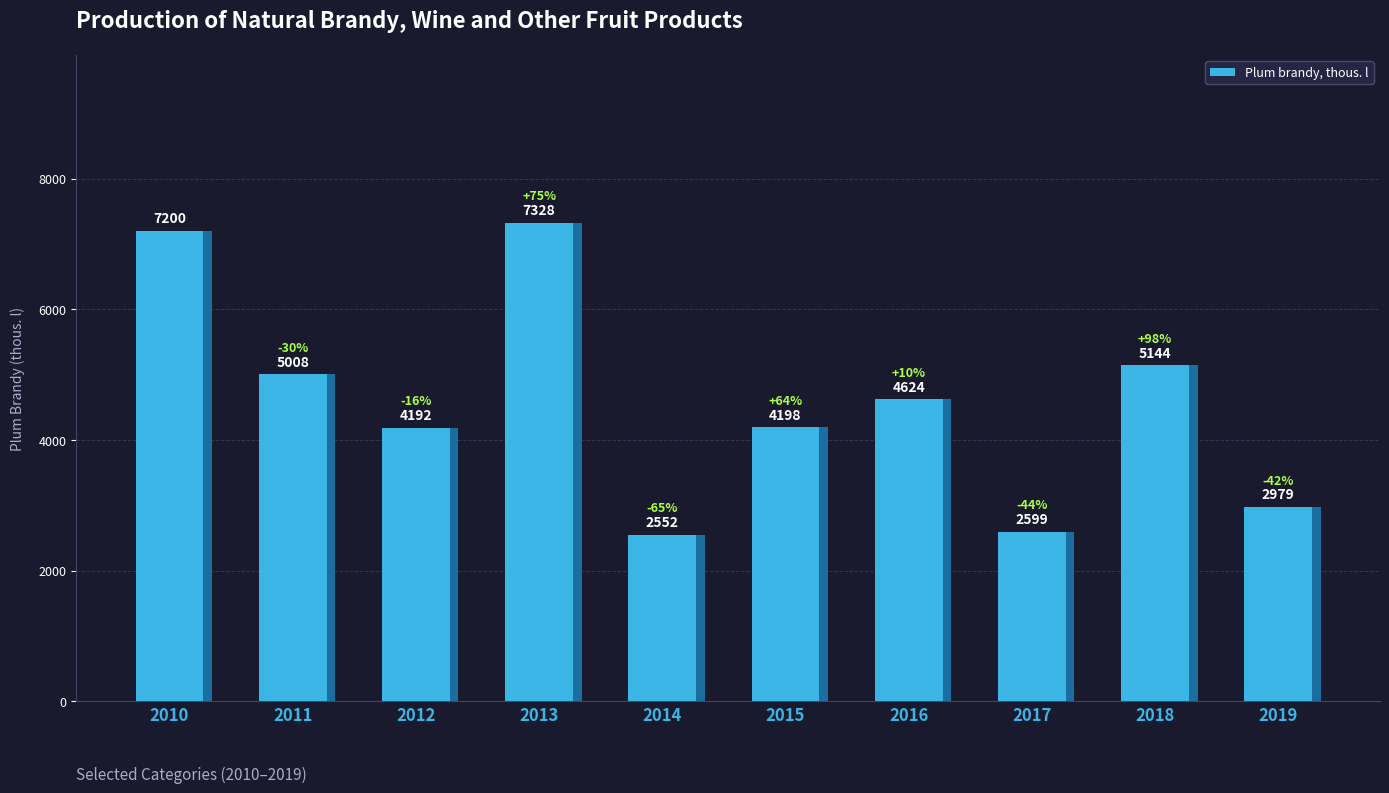

Does the chart contain stacked bars?

No